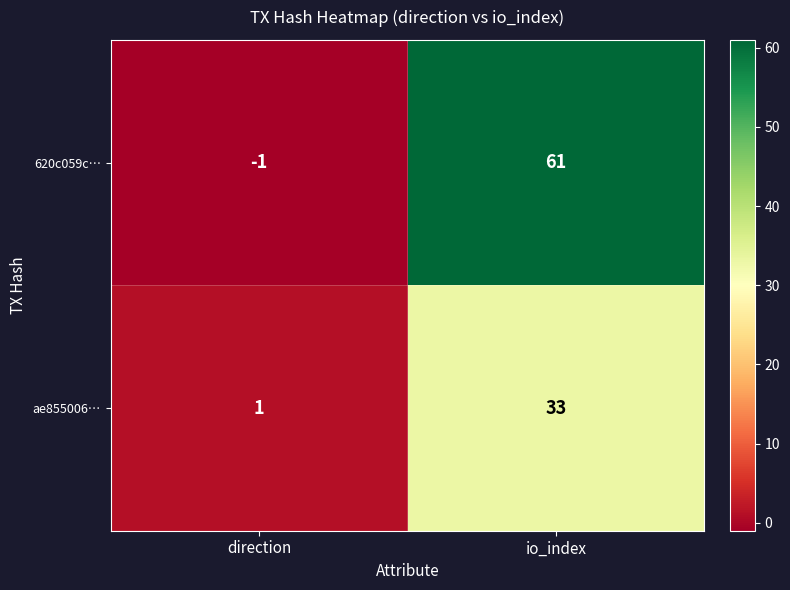

What is the maximum value shown in the chart?

61